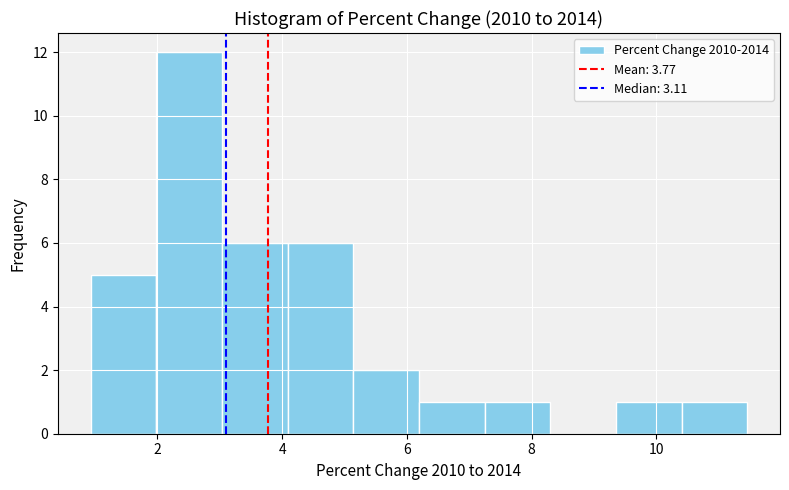

Reading left to right, list every bar in this chart as the range it spans on the x-axis followed by its height. Neither the bar edges nor the heights are printed on the chart, so give them approximately, as read against the axes.

1.0 to 2.0: 5
2.0 to 3.0: 12
3.0 to 4.0: 6
4.0 to 5.2: 6
5.2 to 6.2: 2
6.2 to 7.2: 1
7.2 to 8.2: 1
8.2 to 9.4: 0
9.4 to 10.4: 1
10.4 to 11.4: 1